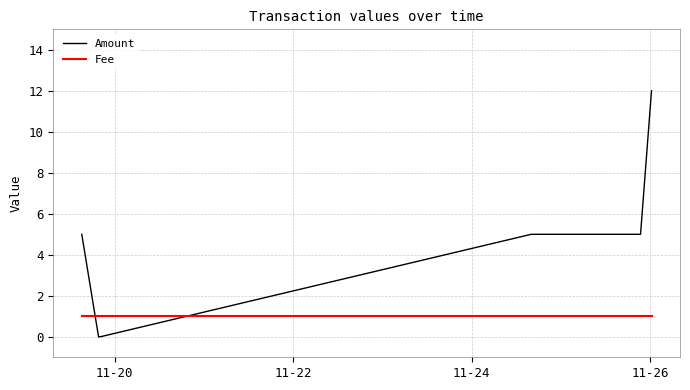

Which series has the largest total across all categories?

Amount